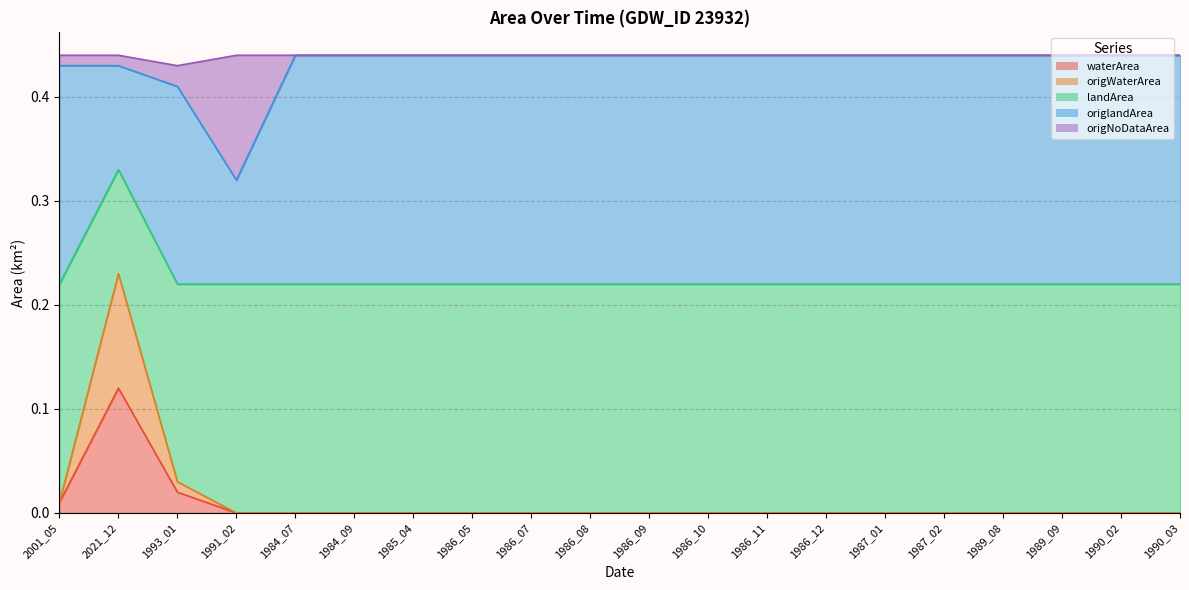

True or false: waterArea has a value of -0.1 at 1987_01.

False